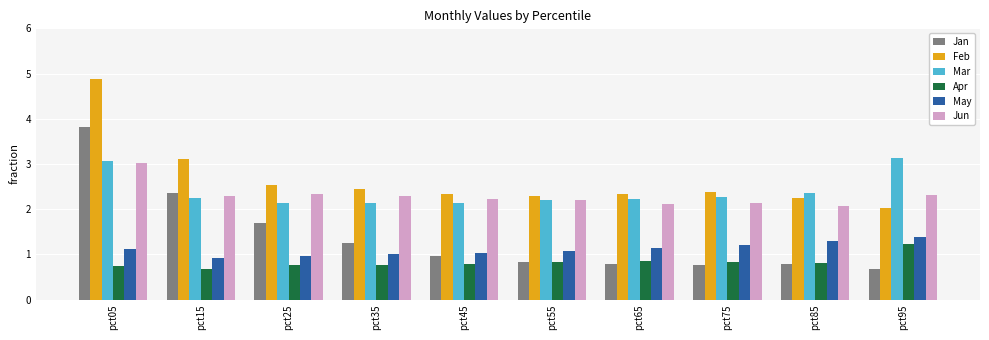

At which category is the sum across all series the highest?

pct05